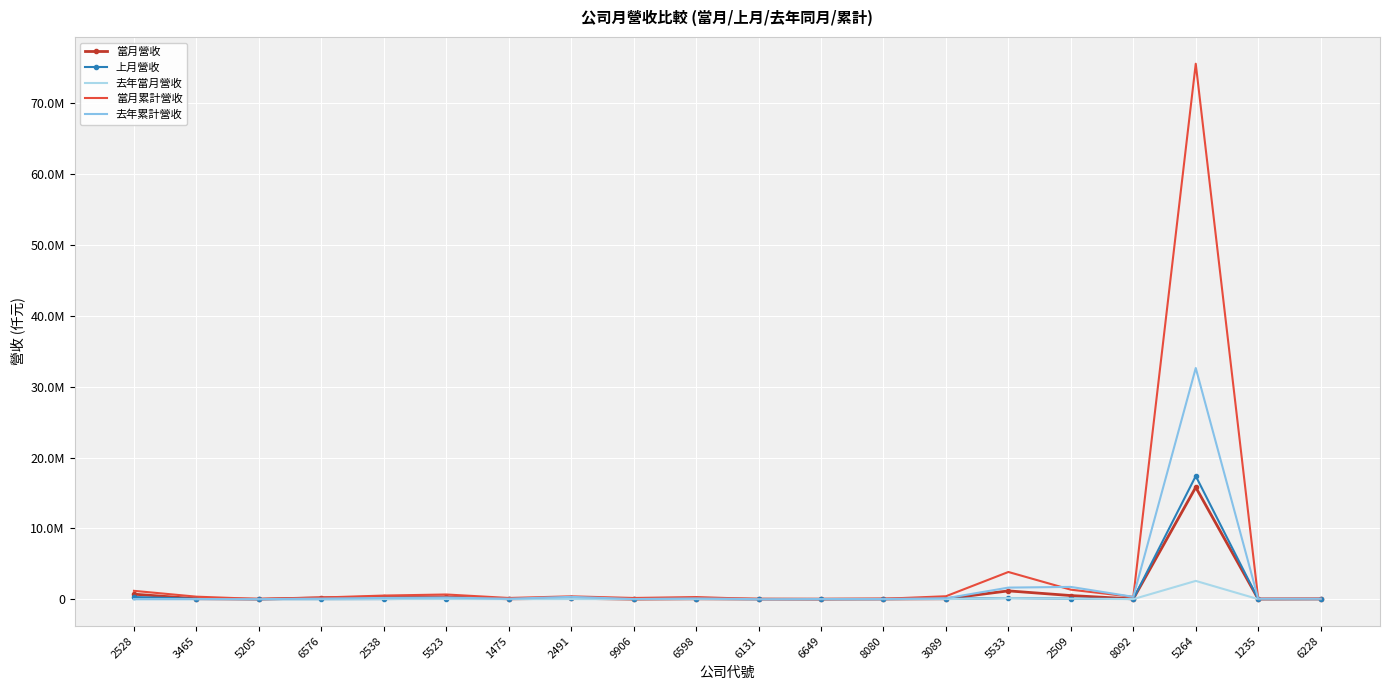

What are all the series names shown in the legend?

當月營收, 上月營收, 去年當月營收, 當月累計營收, 去年累計營收